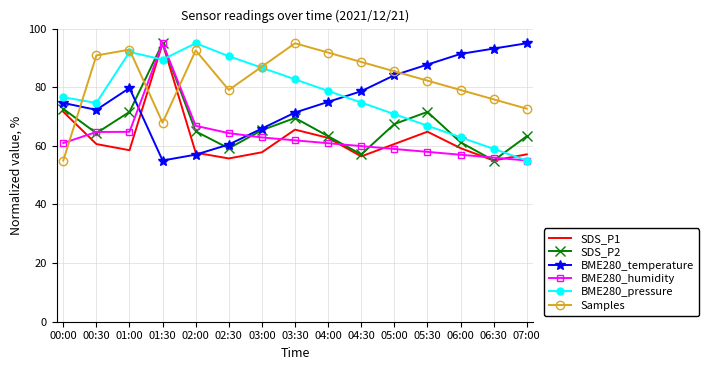

Which series changed the most between 01:30 and 02:00?

SDS_P1